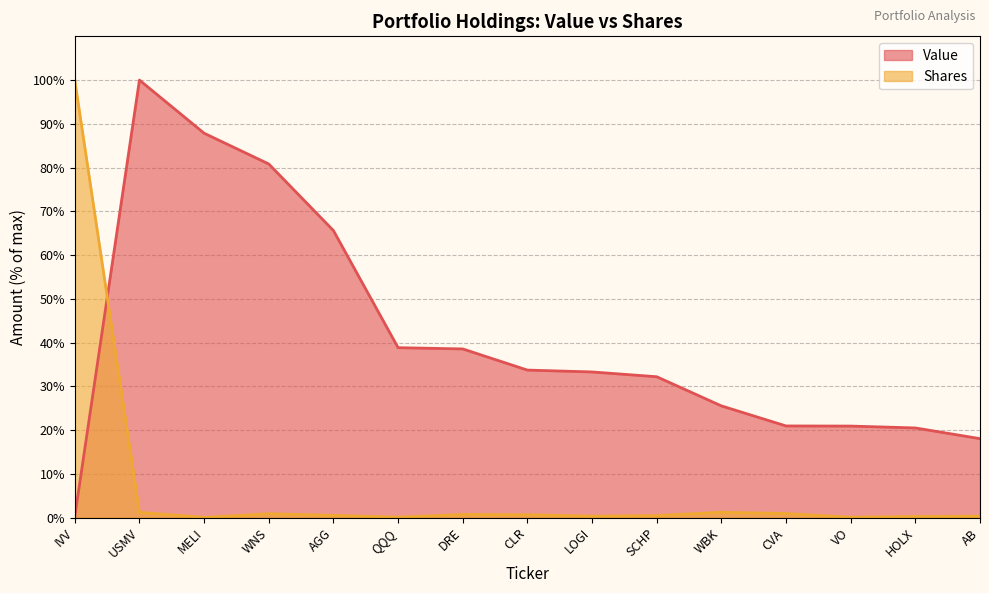

How many series are shown in this chart?

2